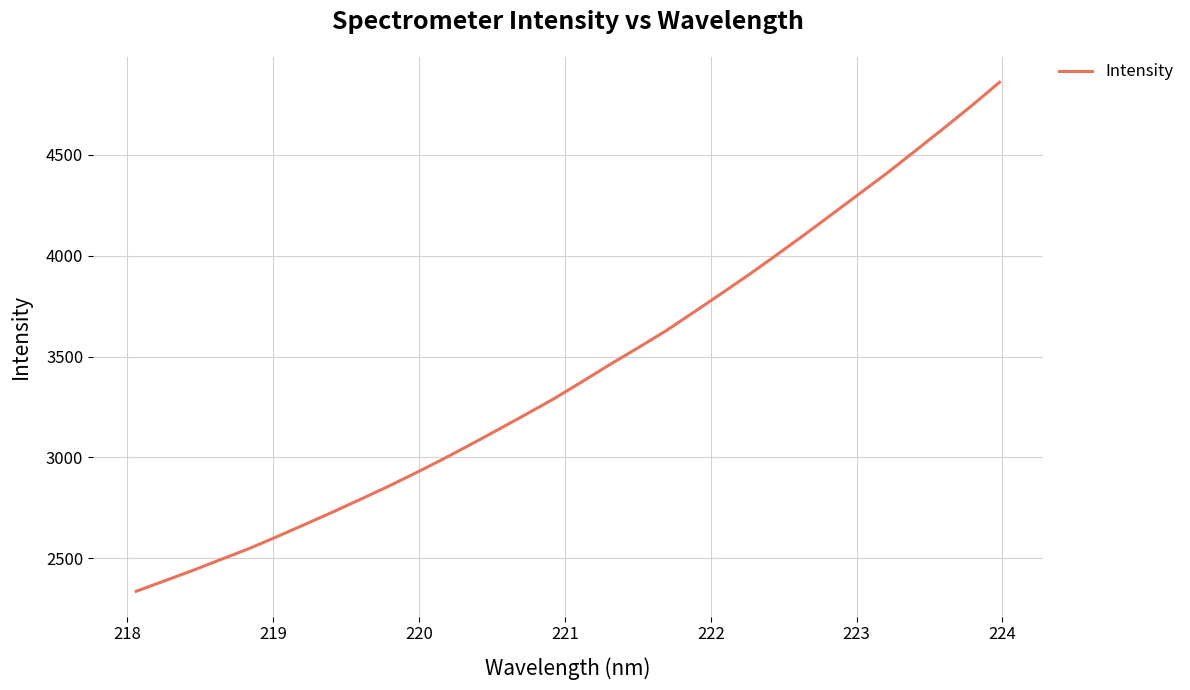

What is the minimum value shown in the chart?

2337.4